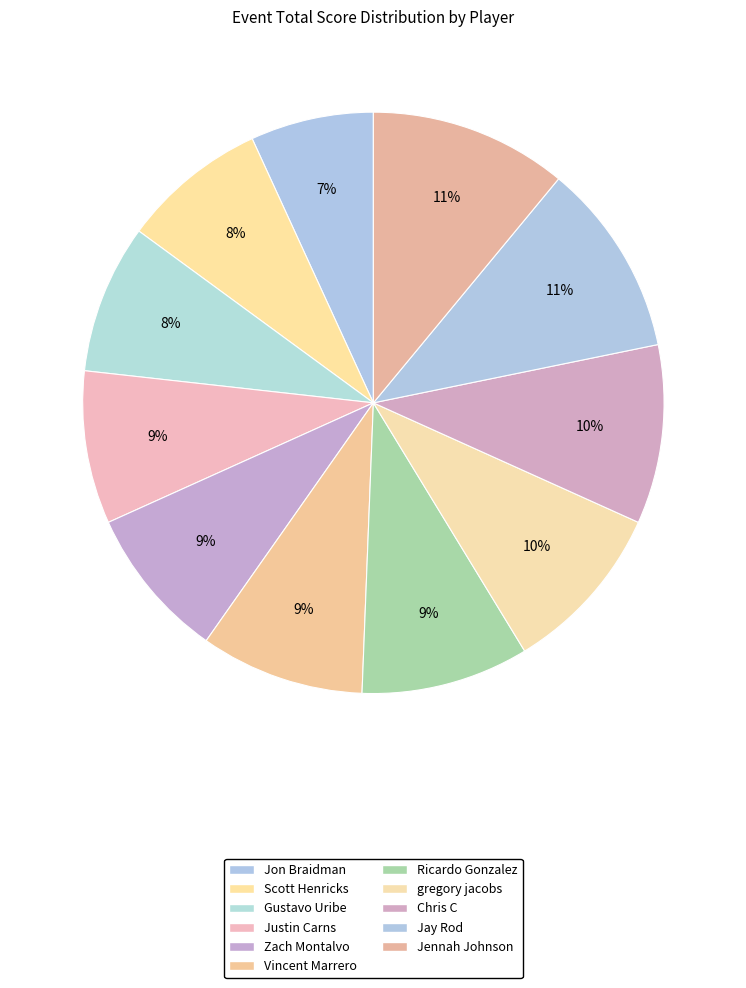

Rank the categories by value from highest to lowest.

Jennah Johnson, Jay Rod, Chris C, gregory jacobs, Ricardo Gonzalez, Vincent Marrero, Justin Carns, Zach Montalvo, Gustavo Uribe, Scott Henricks, Jon Braidman